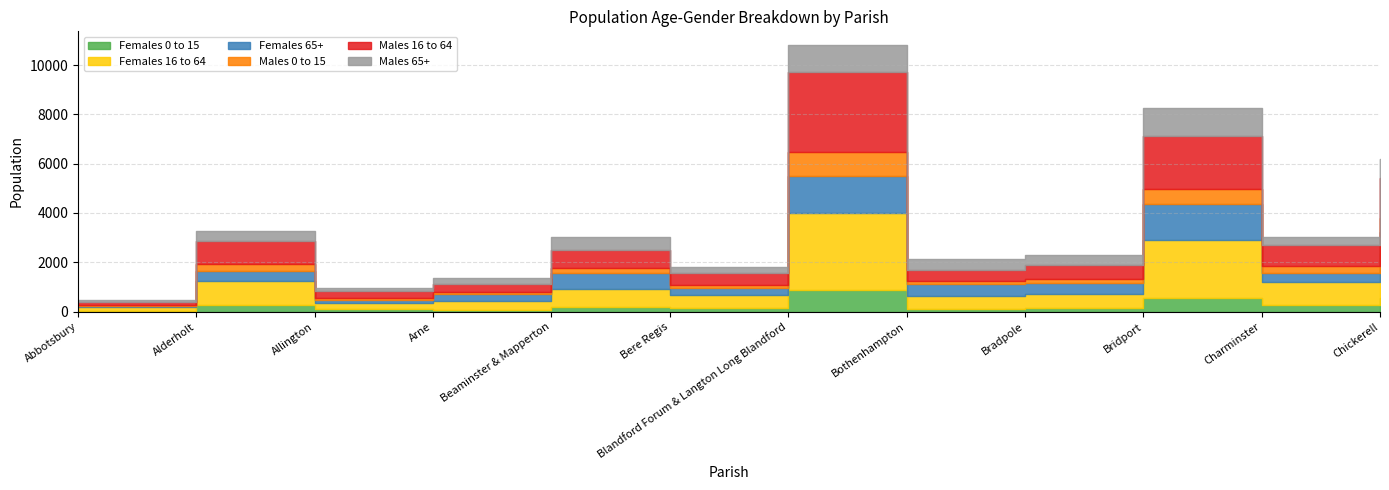

True or false: Males 65+ has more than 2 interior local peaks.

True